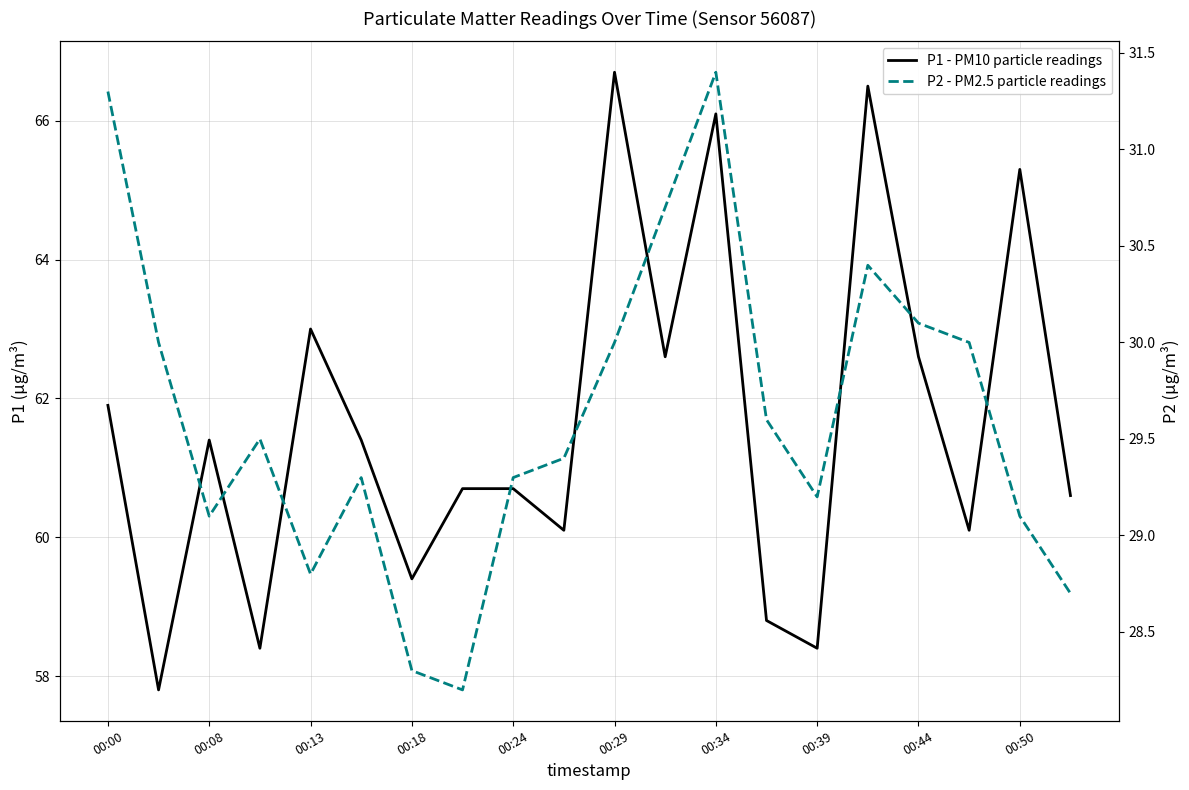

How many lines are shown in the chart?

2